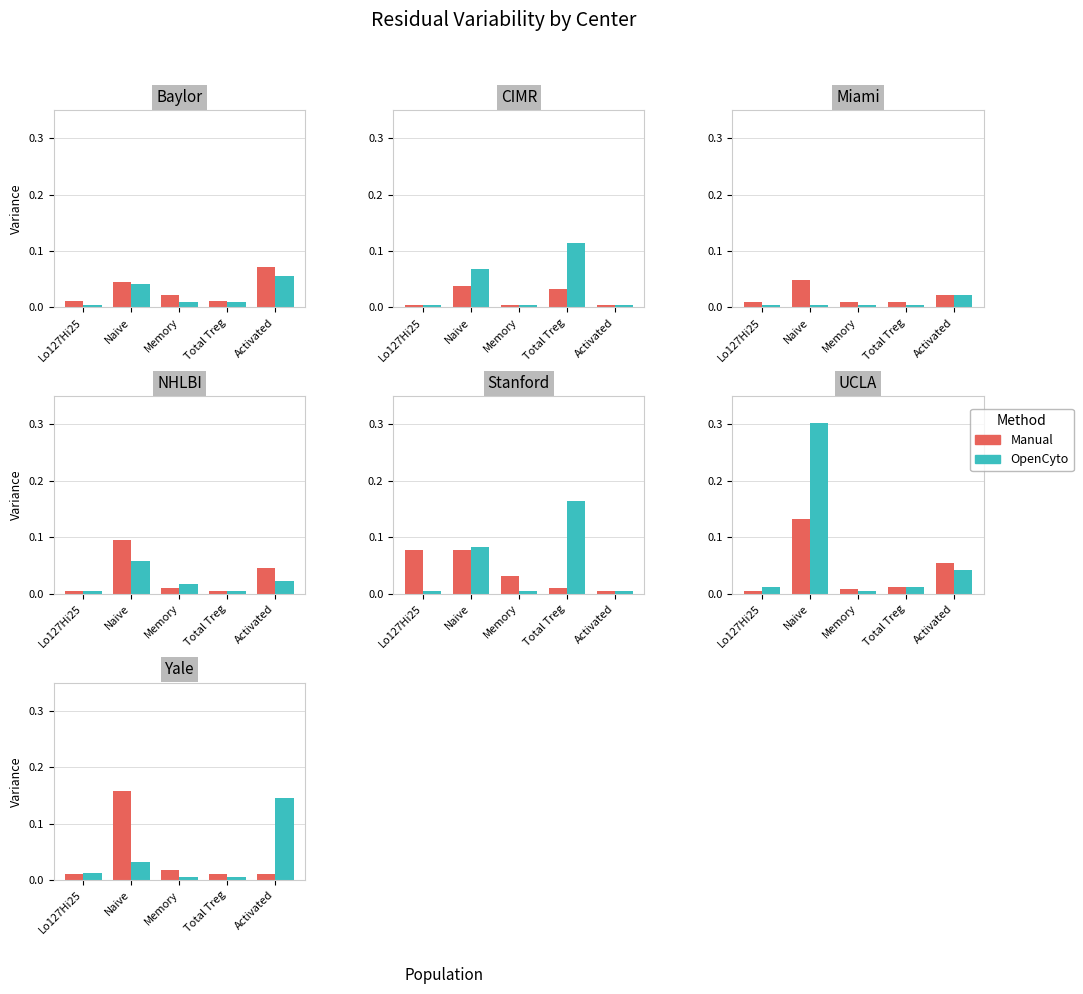

List the labels in order of OpenCyto value, largest first.

Activated, Naive, Lo127Hi25, Memory, Total Treg